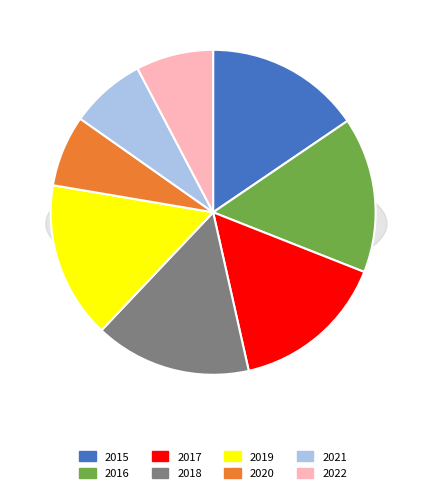

How much of the chart is everything except 2017?

84.5%